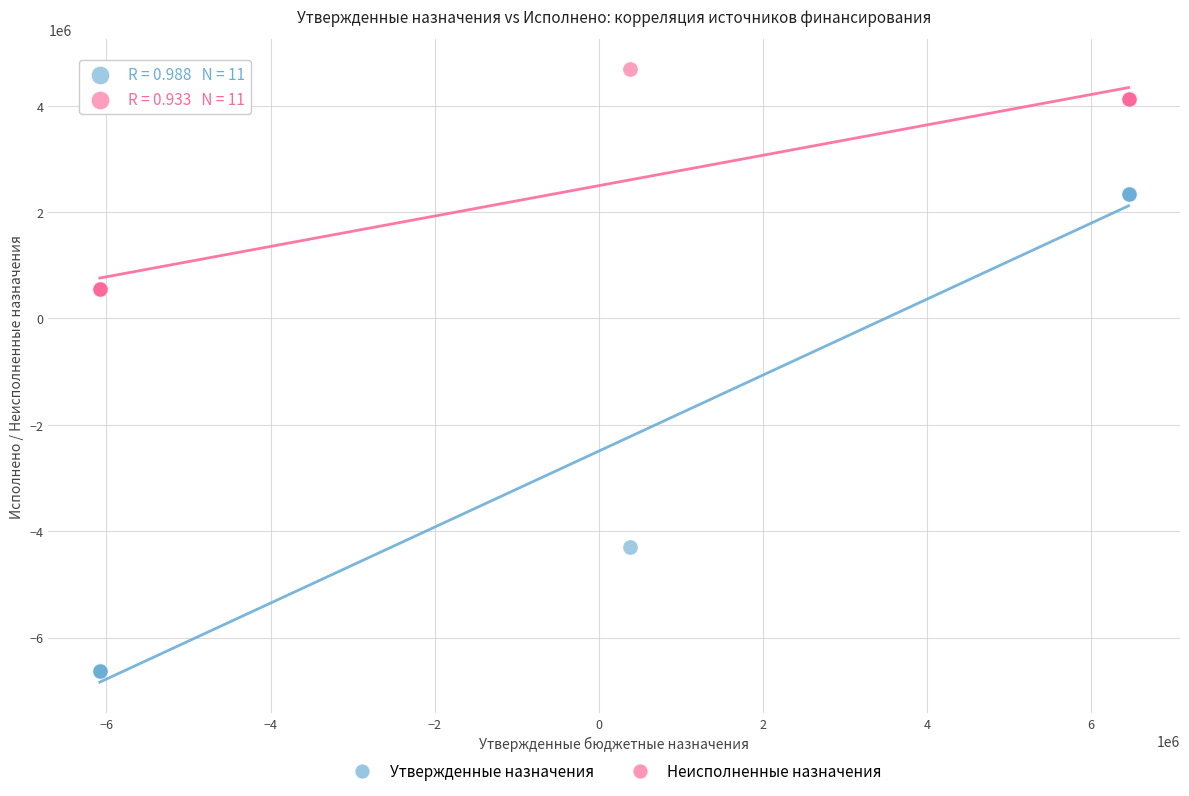

In the Утвержденные назначения series, what Y value is closest to -2152891?

-4305782.0